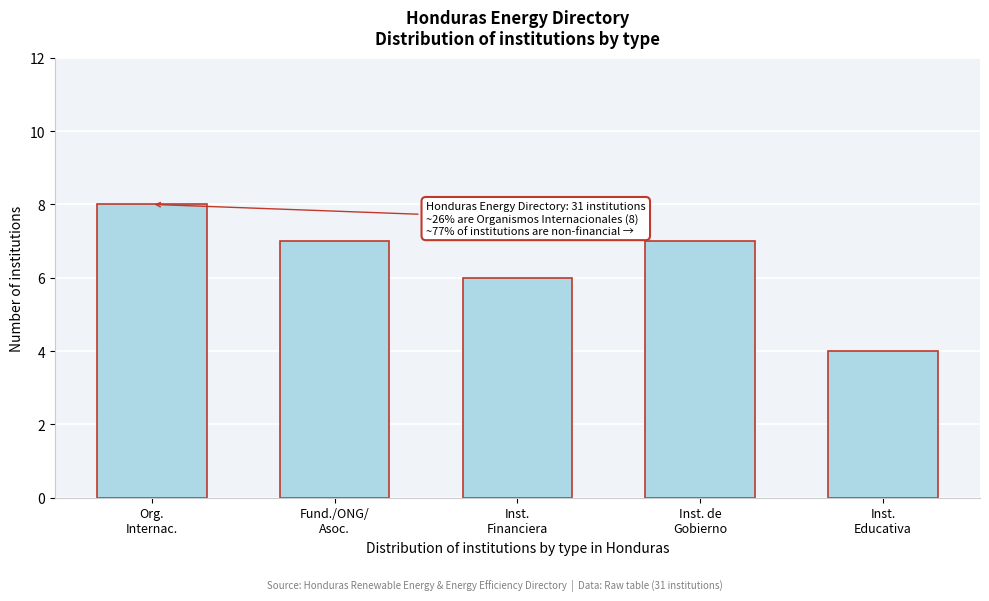

Reading right to left, extract all data points from this chart.

4	7	6	7	8